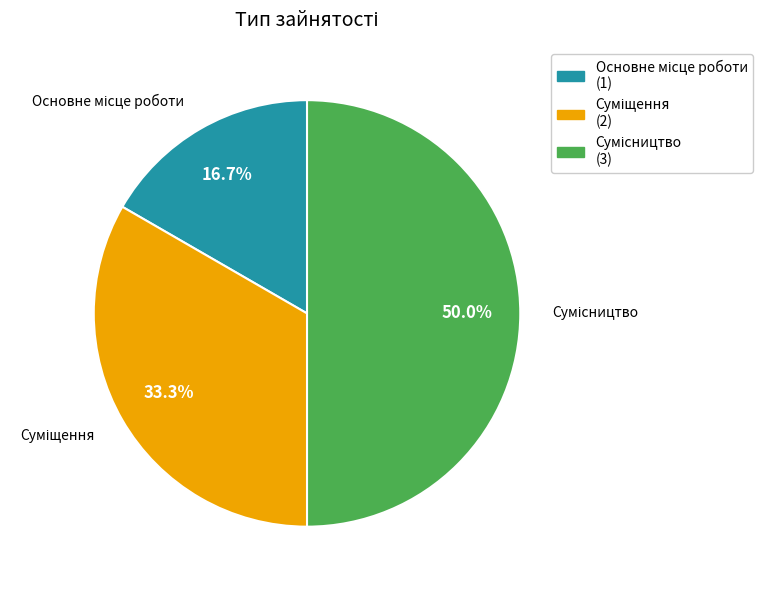

Count the number of slices in the pie.

3